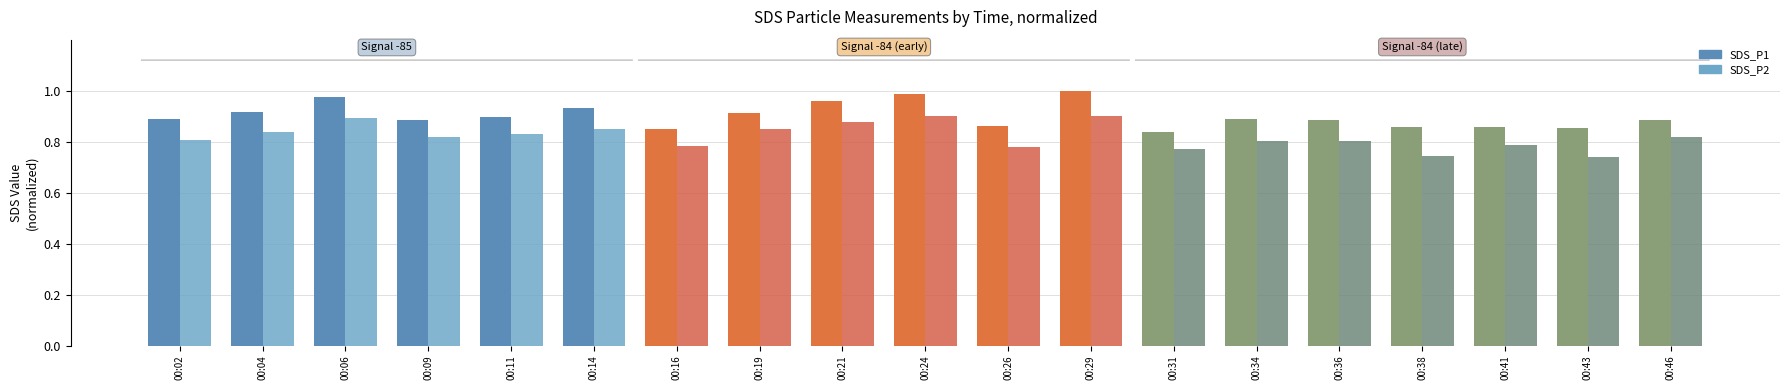

Which series has the largest total across all categories?

SDS_P1